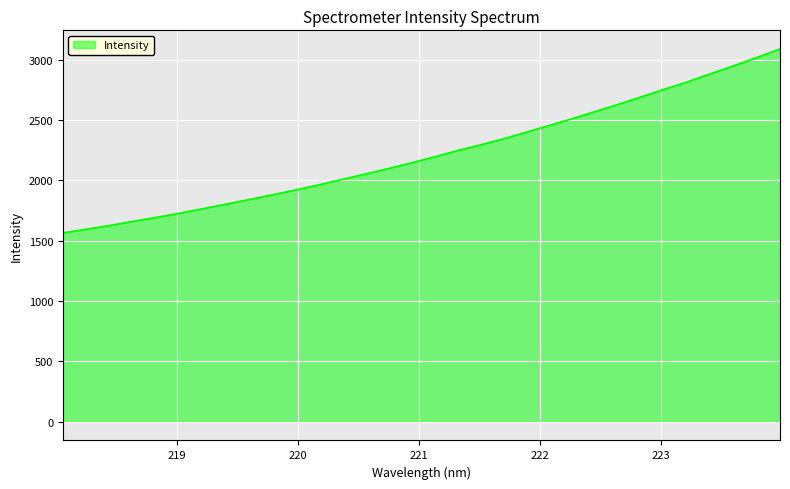

What is the maximum value shown in the chart?

3089.5